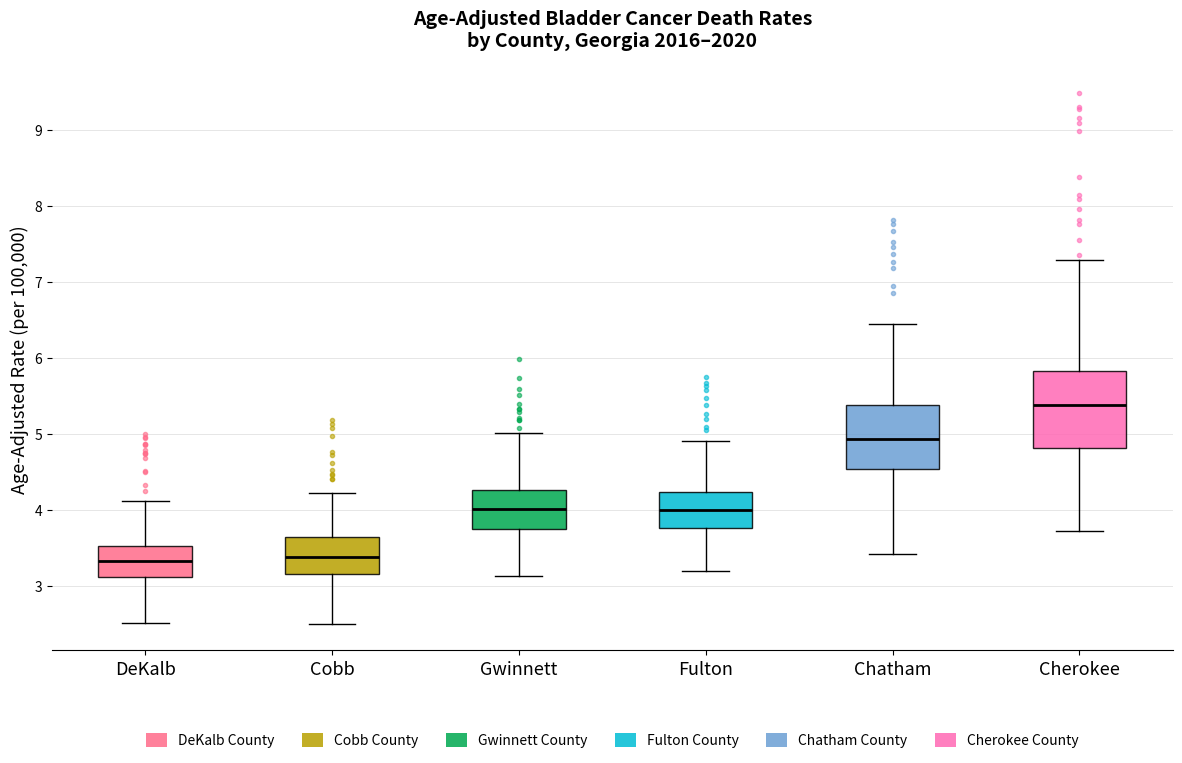

Reading left to right, read every box against the y-axis: the position of its median line, the range the box covers, and the ends of its whiskers. The values are not printed on the chart, so give them approximately, as read against the axis.

DeKalb: median 3.3, box 3.1 to 3.5, whiskers 2.5 to 4.1
Cobb: median 3.4, box 3.2 to 3.6, whiskers 2.5 to 4.2
Gwinnett: median 4.0, box 3.7 to 4.3, whiskers 3.1 to 5.0
Fulton: median 4.0, box 3.8 to 4.2, whiskers 3.2 to 4.9
Chatham: median 4.9, box 4.5 to 5.4, whiskers 3.4 to 6.4
Cherokee: median 5.4, box 4.8 to 5.8, whiskers 3.7 to 7.3